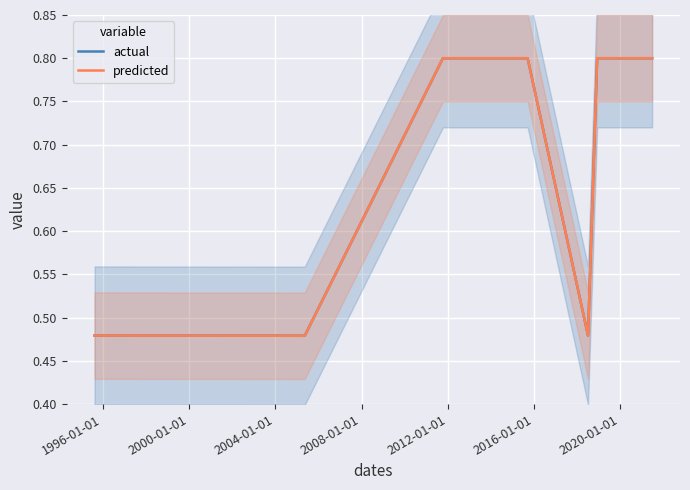

The predicted series shows 0.4 at 2004-01-01. True or false?

False